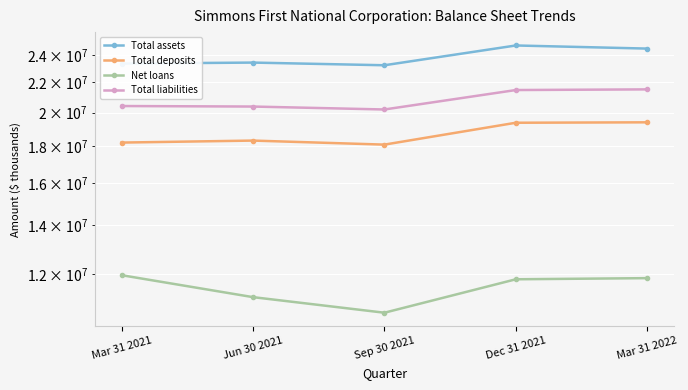

Reading right to left, what are all the values shown in this chart?

Total assets: Mar 31 2022=24482268	Dec 31 2021=24724759	Sep 30 2021=23225930	Jun 30 2021=23423159	Mar 31 2021=23348117
Total deposits: Mar 31 2022=19392422	Dec 31 2021=19366548	Sep 30 2021=18072070	Jun 30 2021=18304613	Mar 31 2021=18189388
Net loans: Mar 31 2022=11849669	Dec 31 2021=11807171	Sep 30 2021=10622719	Jun 30 2021=11159113	Mar 31 2021=11960757
Total liabilities: Mar 31 2022=21520661	Dec 31 2021=21475918	Sep 30 2021=20195399	Jun 30 2021=20383793	Mar 31 2021=20417342